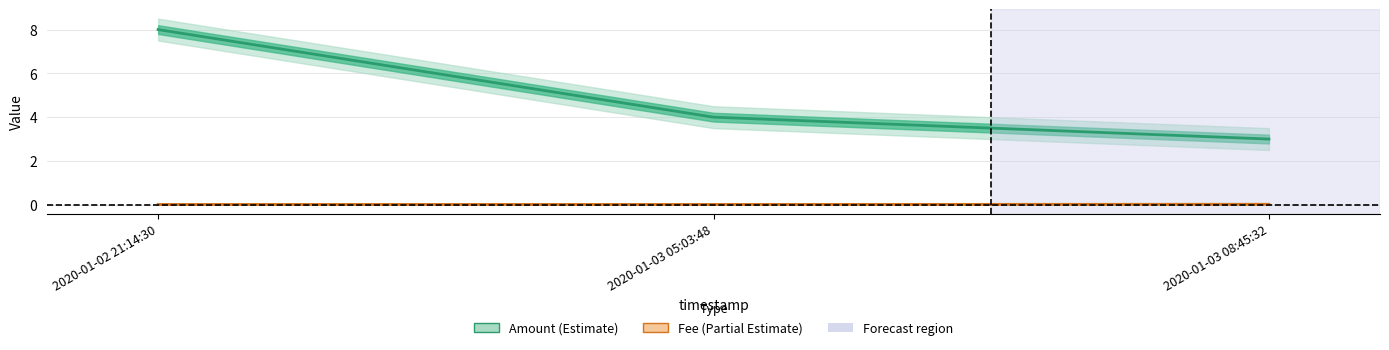

Rank the series by their maximum value, from lowest to highest.

Fee, Amount